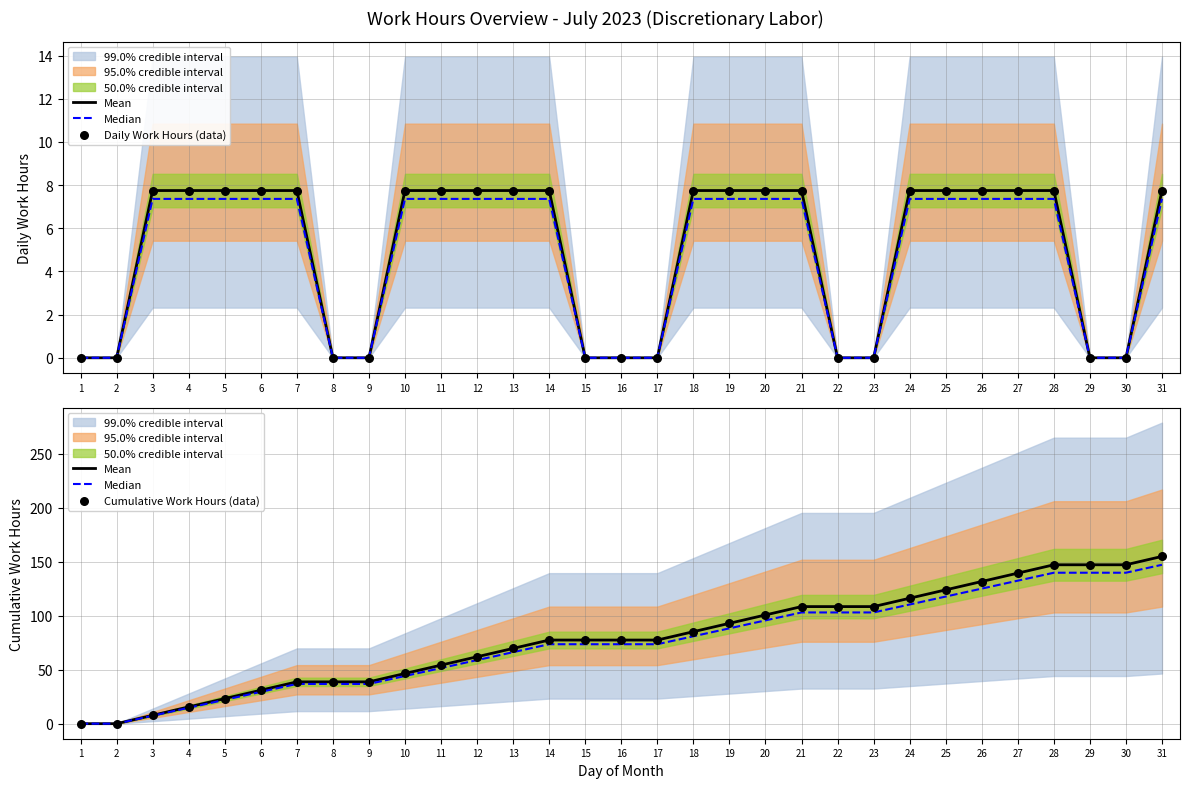

What is the total value across all series at 26?

396.4